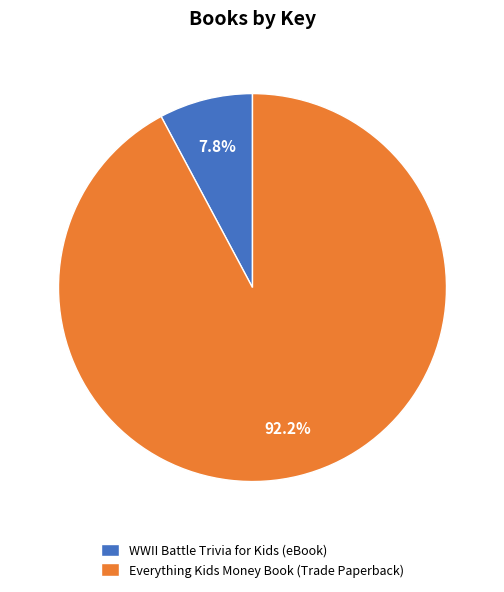

Which has a higher value, WWII Battle Trivia for Kids (eBook) or Everything Kids Money Book (Trade Paperback)?

Everything Kids Money Book (Trade Paperback)